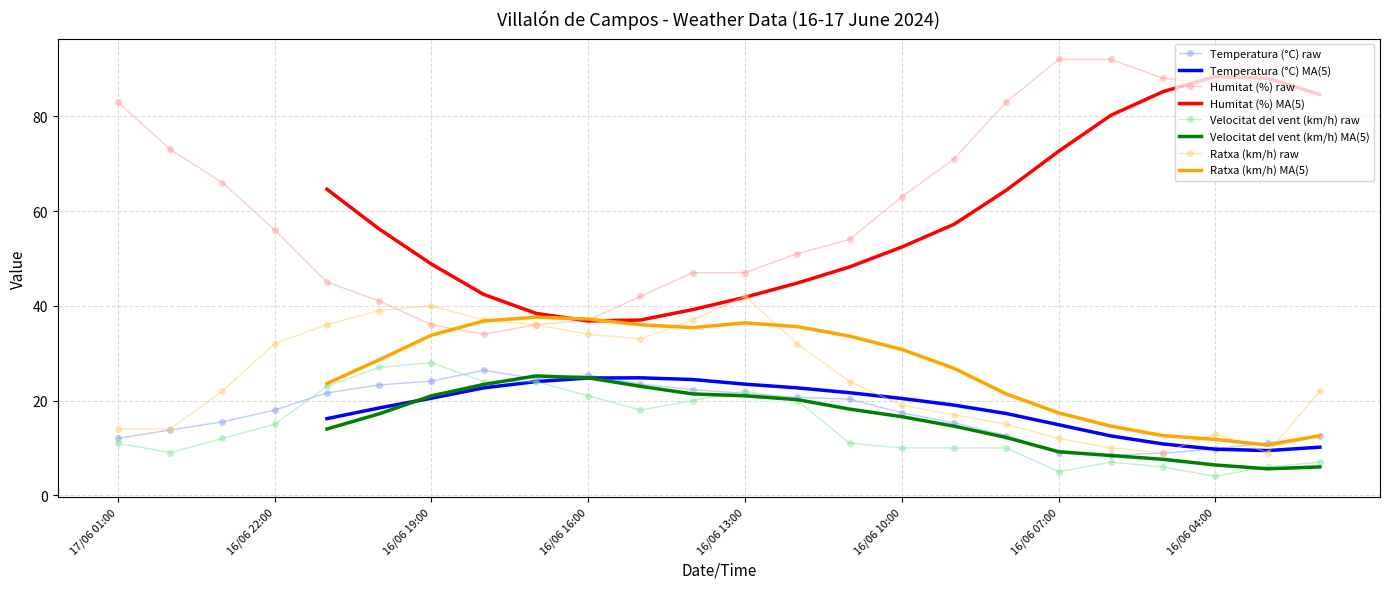

What is the value of the Humitat (%) point at the 12th from the left?

47.0